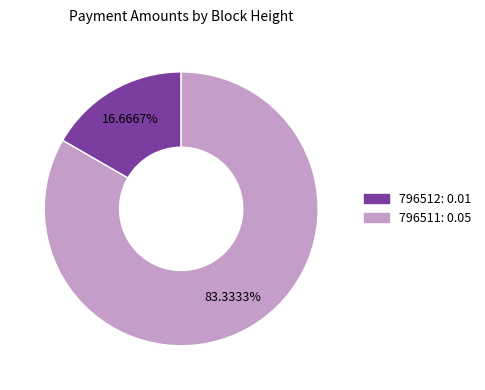

To the nearest percent, what is the difference between the 796511 and 796512 slice percentages?

67%